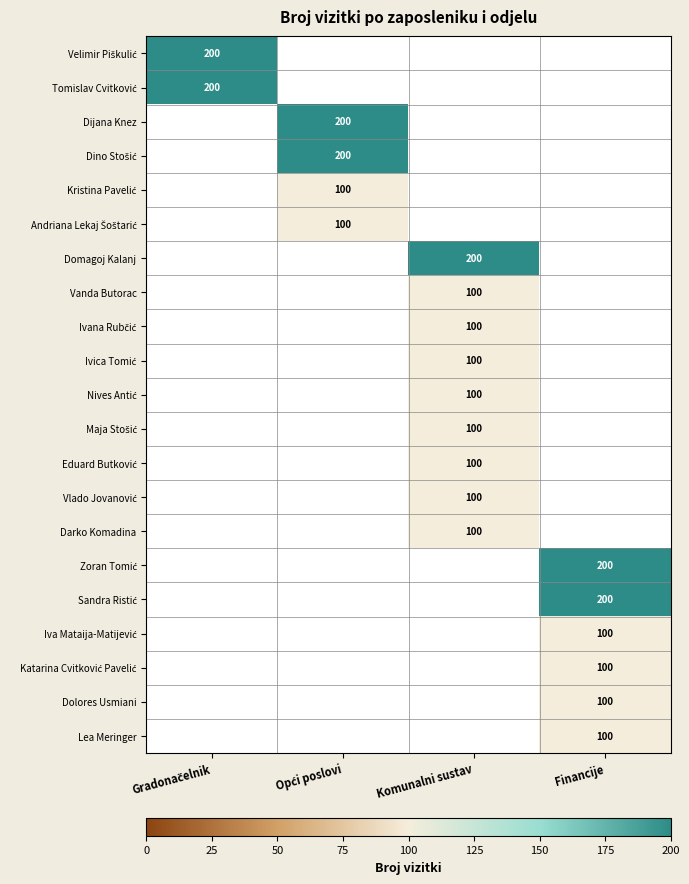

The Vanda Butorac series shows 133 at Komunalni sustav. True or false?

False